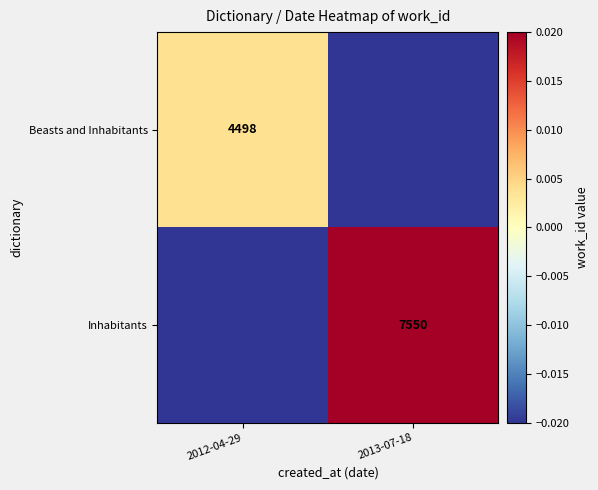

Is the value of Inhabitants at 2013-07-18 greater than the value of Beasts and Inhabitants at 2012-04-29?

Yes